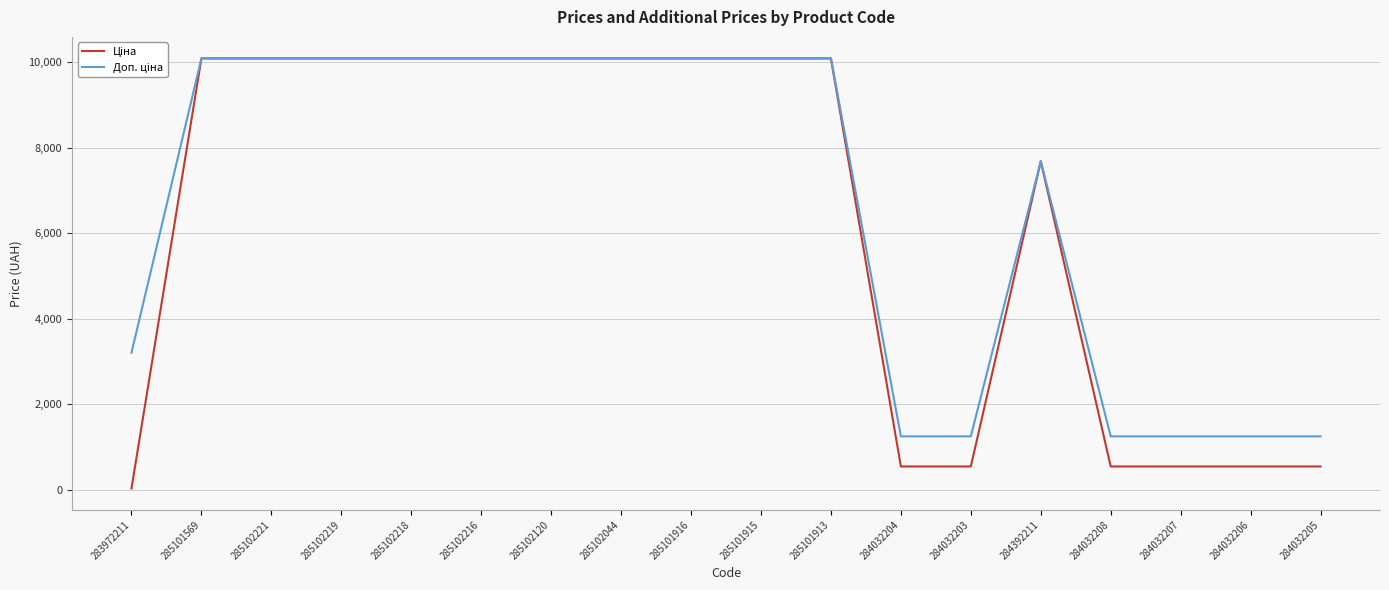

What is the total value across all series at 285102216?

20171.6